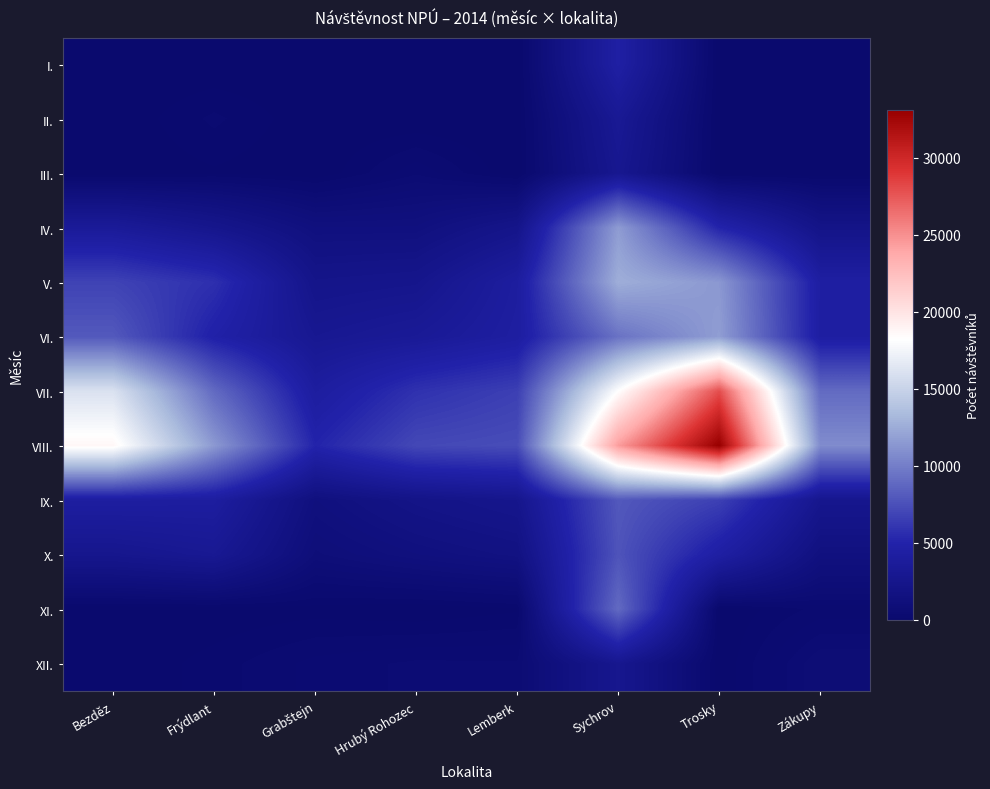

At which category is the sum across all series the highest?

Sychrov